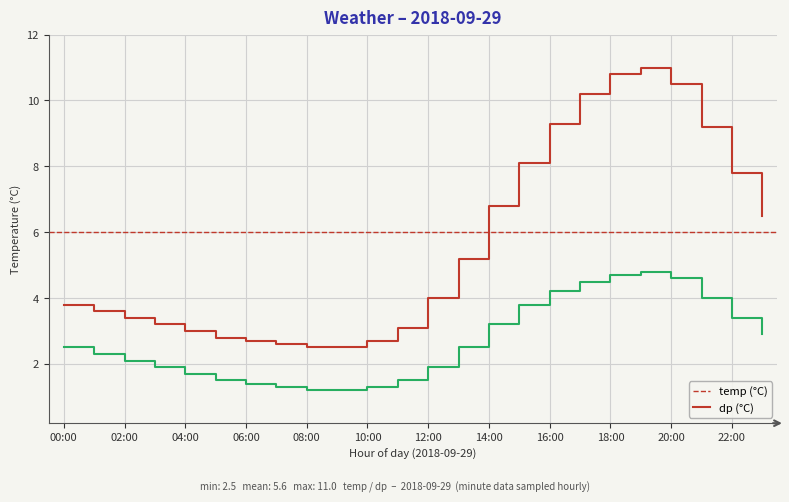

Reading left to right, transcribe all the data shown in this chart.

temp: 3.8	3.6	3.4	3.2	3.0	2.8	2.7	2.6	2.5	2.5	2.7	3.1	4.0	5.2	6.8	8.1	9.3	10.2	10.8	11.0	10.5	9.2	7.8	6.5
dp: 2.5	2.3	2.1	1.9	1.7	1.5	1.4	1.3	1.2	1.2	1.3	1.5	1.9	2.5	3.2	3.8	4.2	4.5	4.7	4.8	4.6	4.0	3.4	2.9